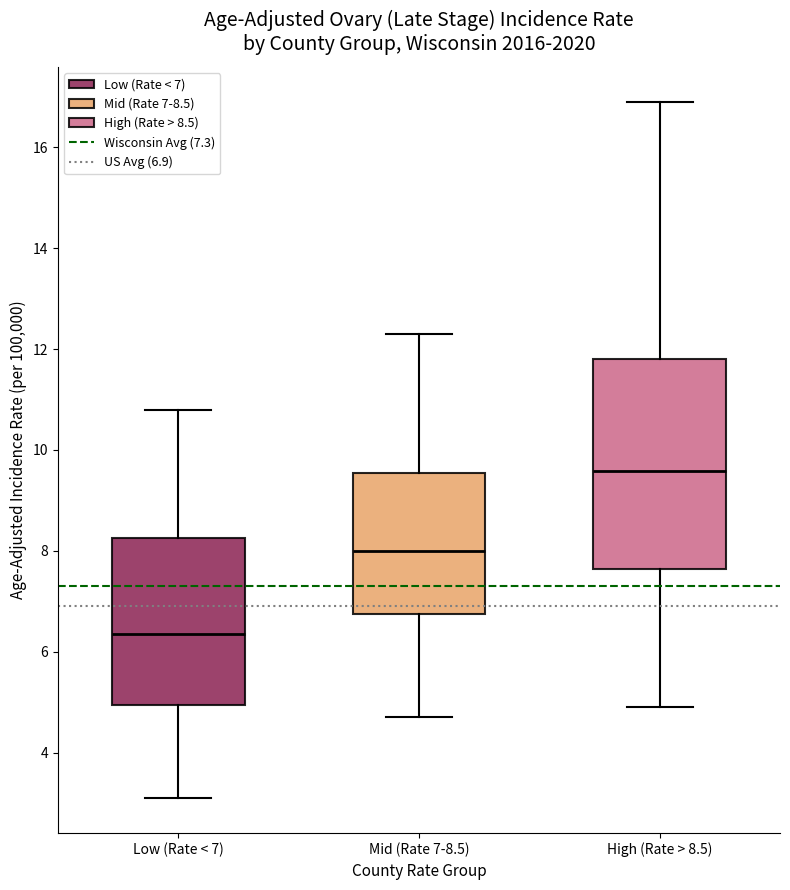

Where does the upper whisker of the box for High (Rate > 8.5) end on the y-axis? The values are not printed on the chart, so give them approximately, as read against the axis.

17.0